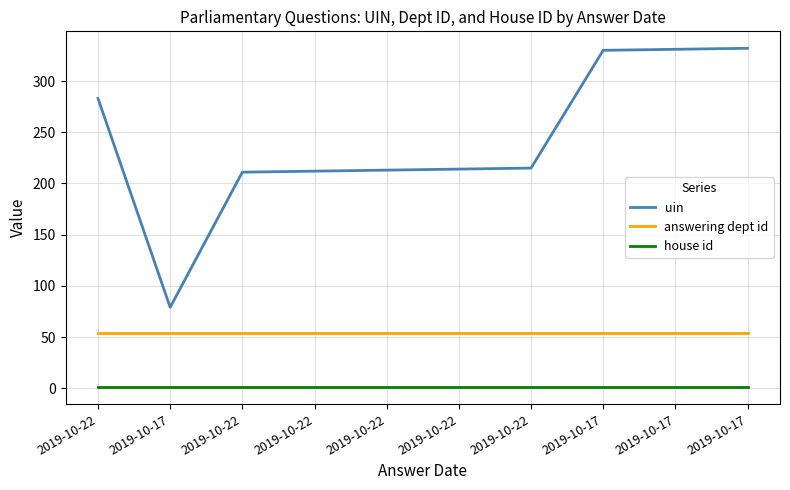

How many lines are shown in the chart?

3